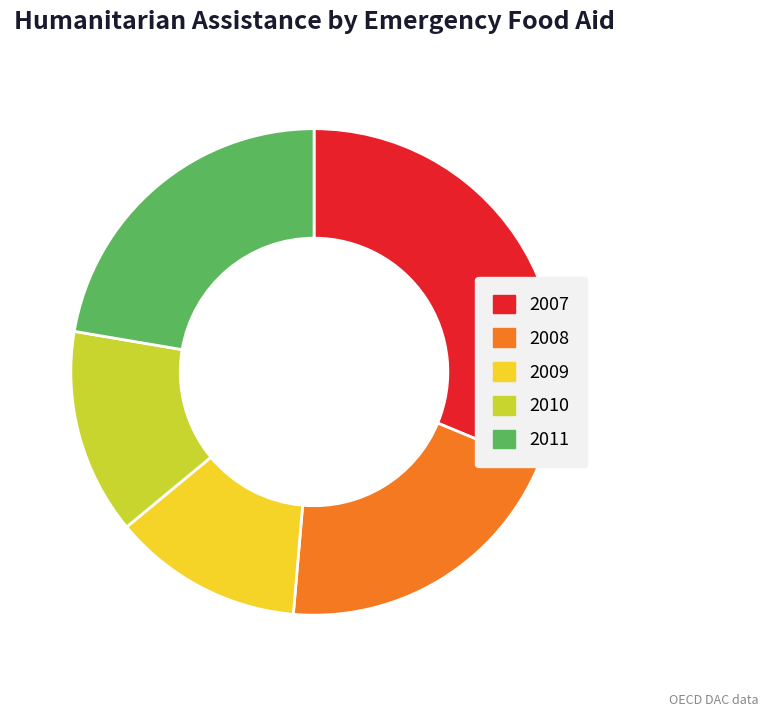

How many slices are in this pie chart?

5